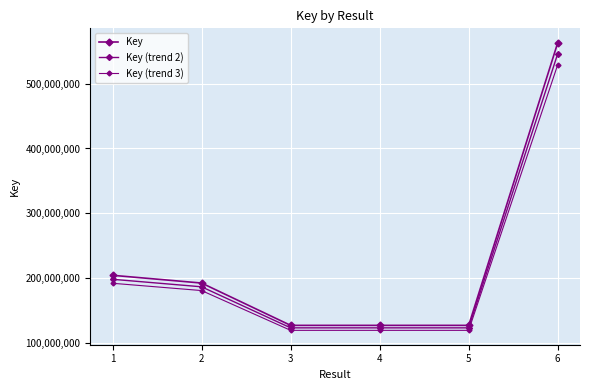

Reading right to left, list all the values displayed in this chart.

Key: 6=562891587.0	5=127590317.0	4=127590969.0	3=127591742.0	2=192766440.0	1=204701116.0
Key (trend 2): 6=546004839.4	5=123762607.5	4=123763239.9	3=123763989.7	2=186983446.8	1=198560082.5
Key (trend 3): 6=529118091.8	5=119934898.0	4=119935510.9	3=119936237.5	2=181200453.6	1=192419049.0